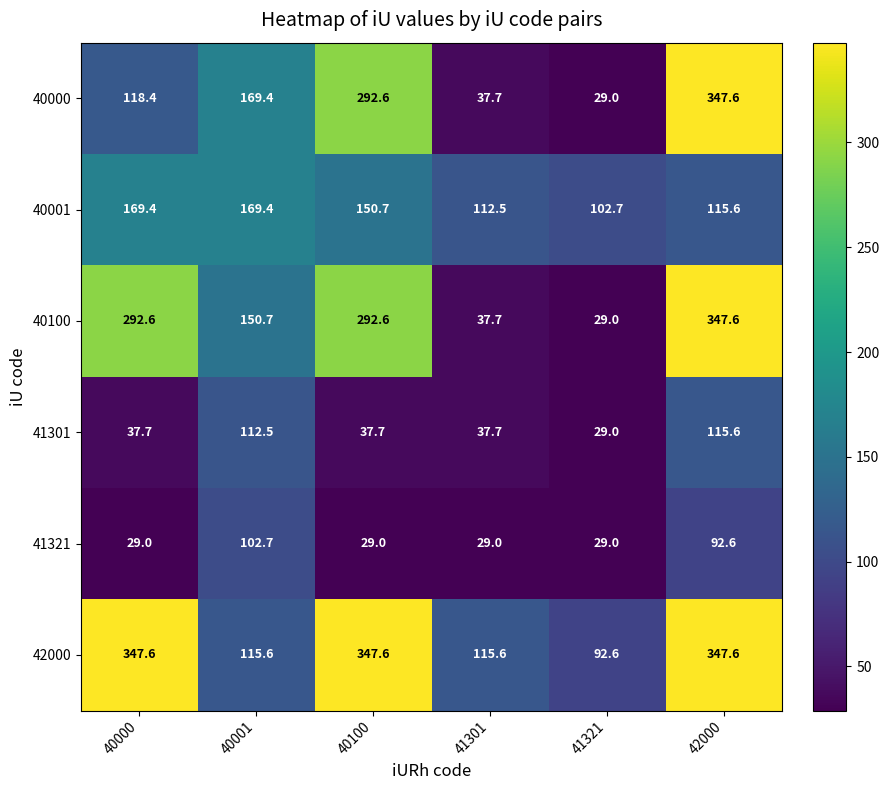

Which series changed the most between 40000 and 41321?

40100